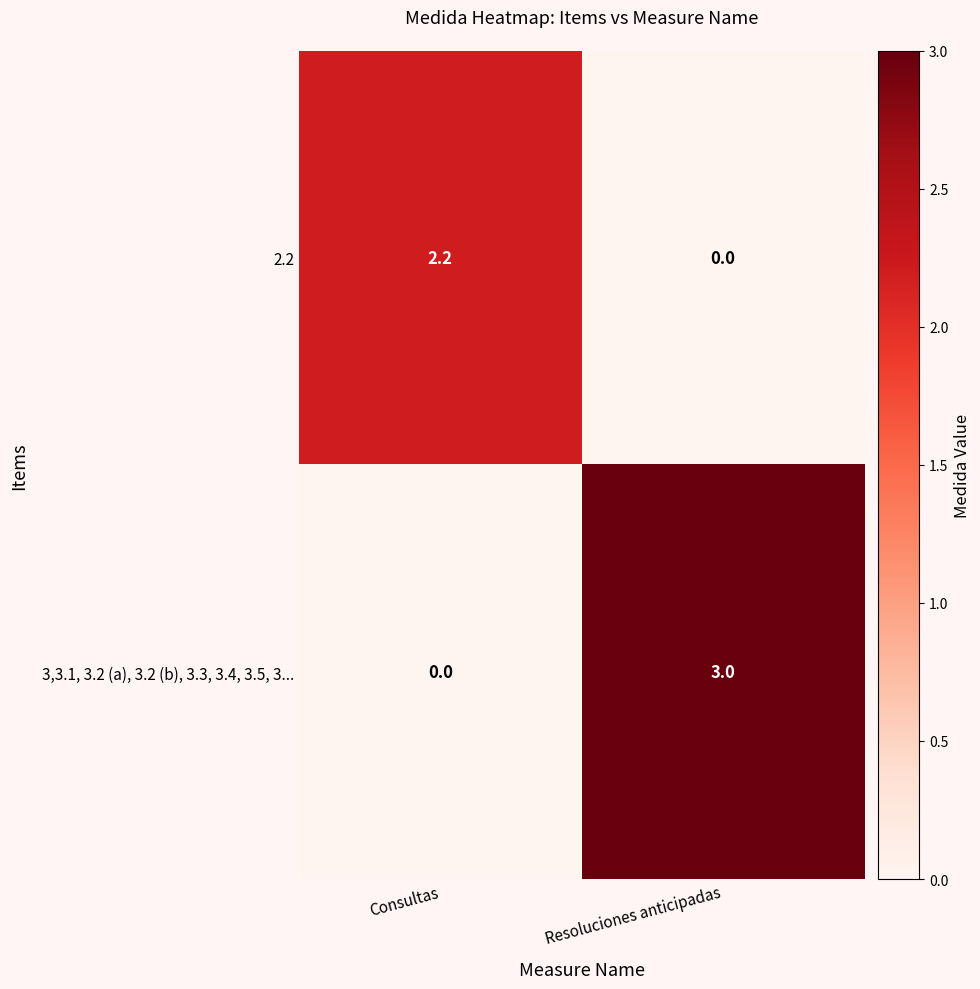

True or false: 2.2 has a value of -1.4 at Resoluciones anticipadas.

False